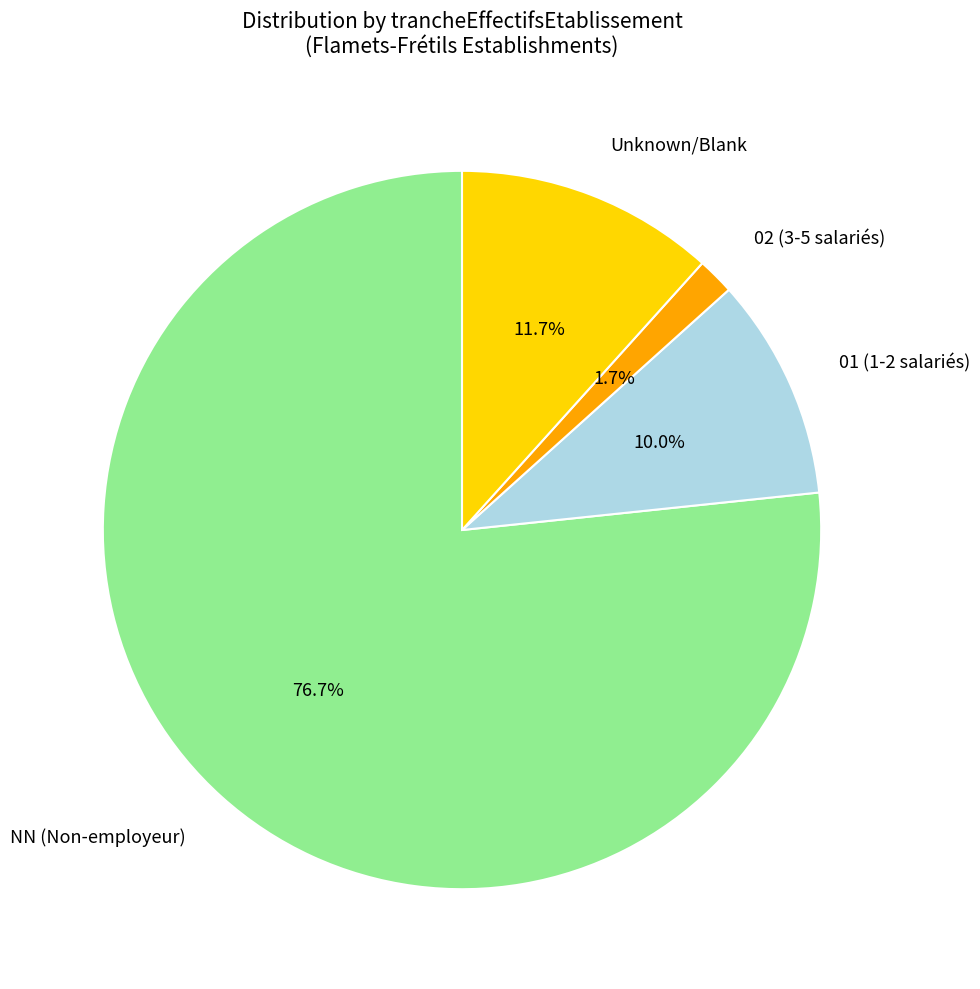

Between Unknown/Blank and NN (Non-employeur), which is larger?

NN (Non-employeur)